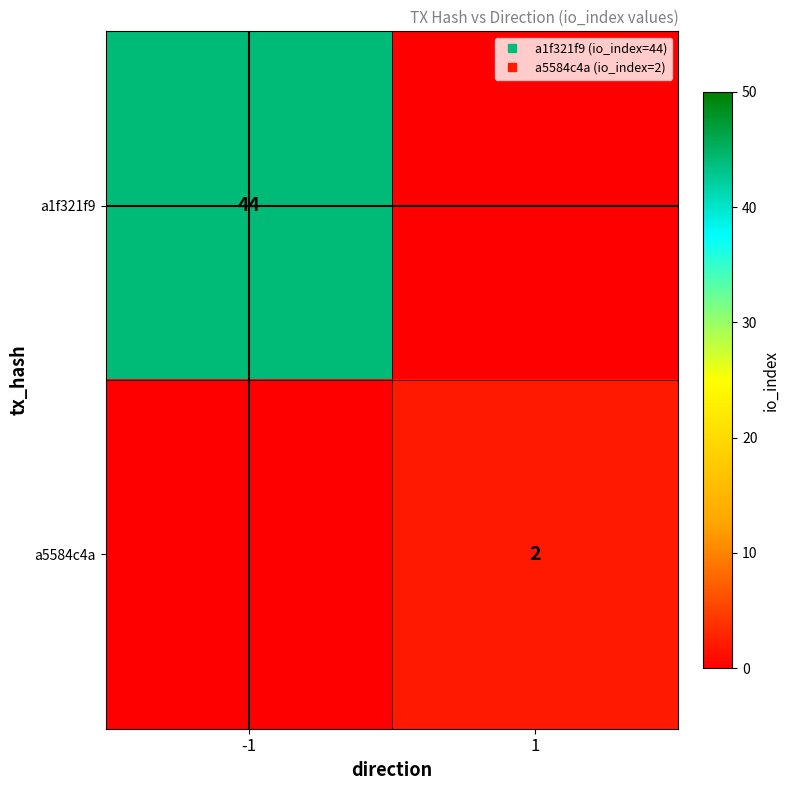

What is the average value of the a5584c4a series?

1